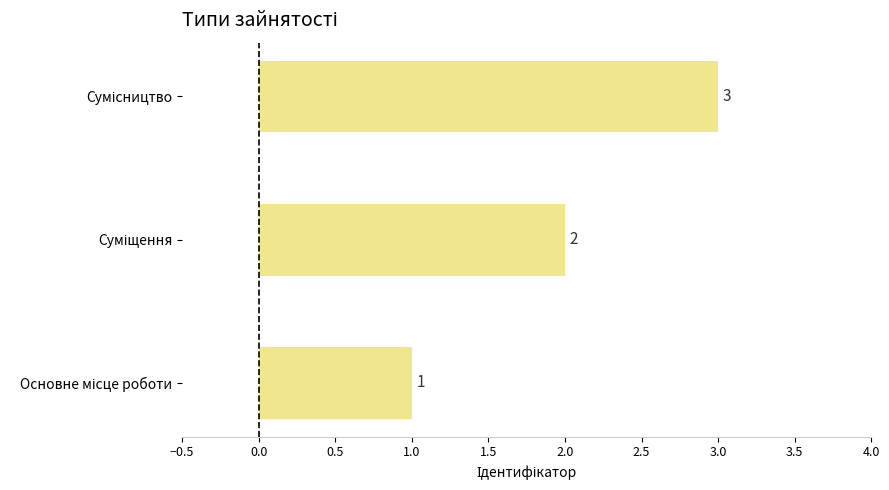

What is the maximum value shown in the chart?

3